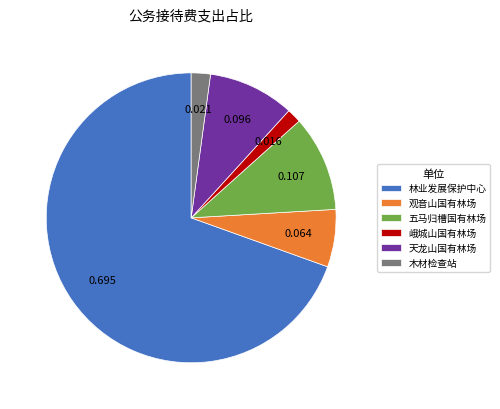

Which category has the smallest portion of the pie?

峨城山国有林场